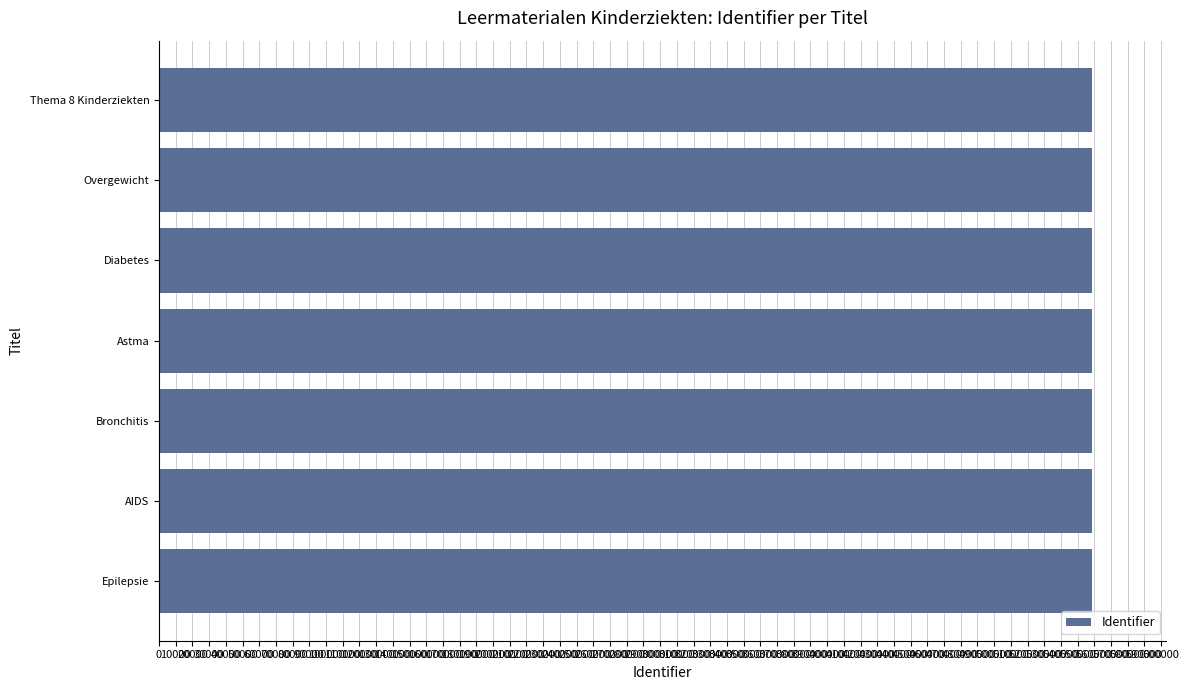

What is the sum of all values?

3908433